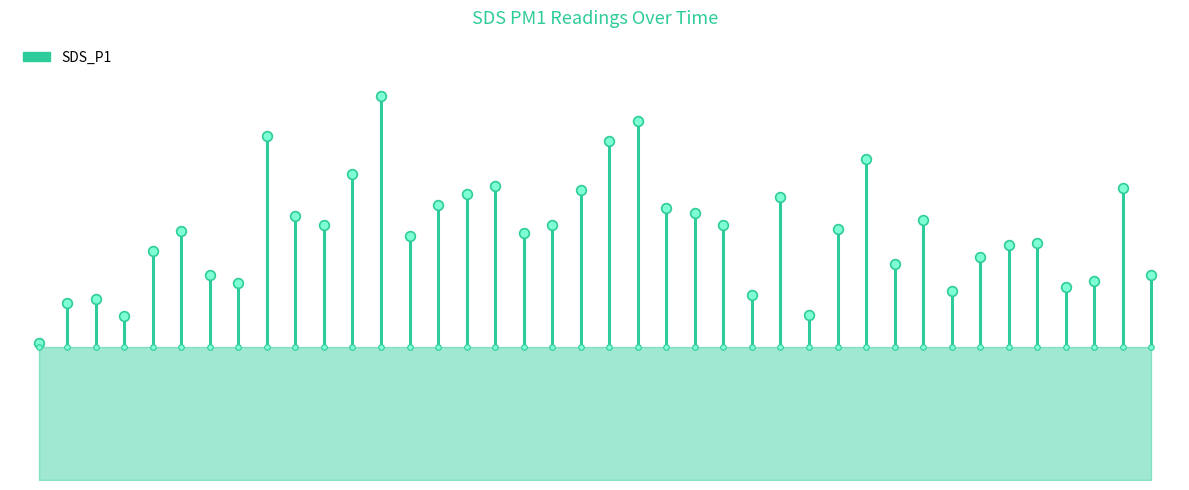

How many series are shown in this chart?

1